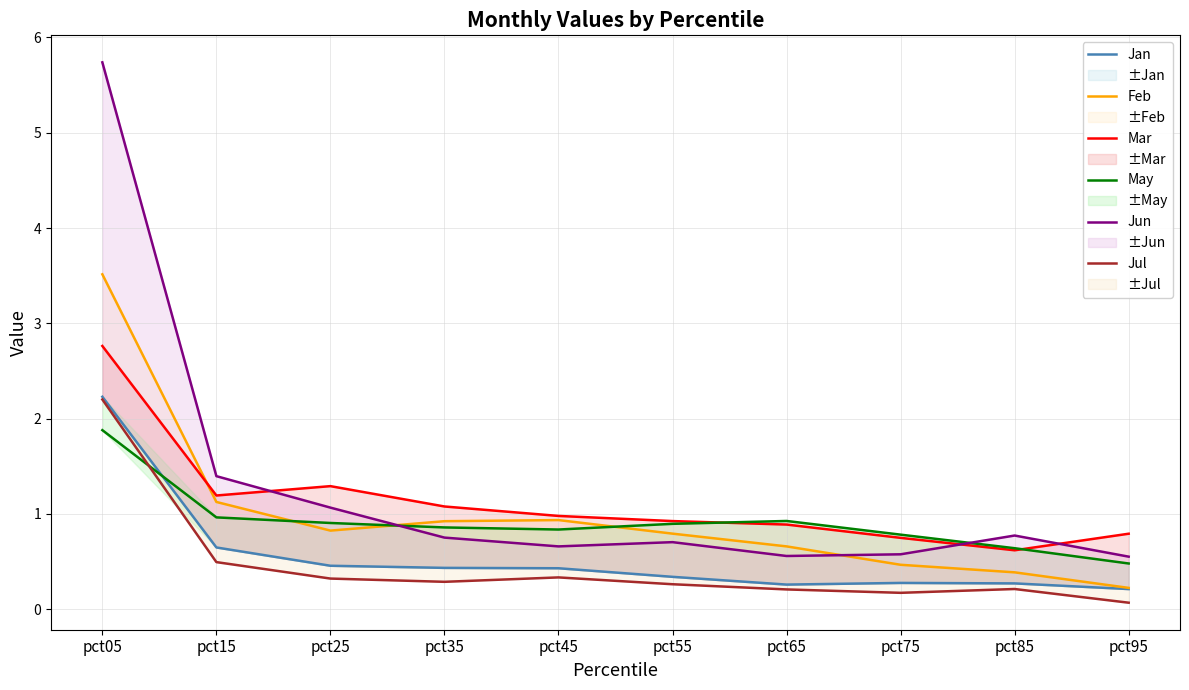

Between pct55 and pct95, which is larger?

pct55